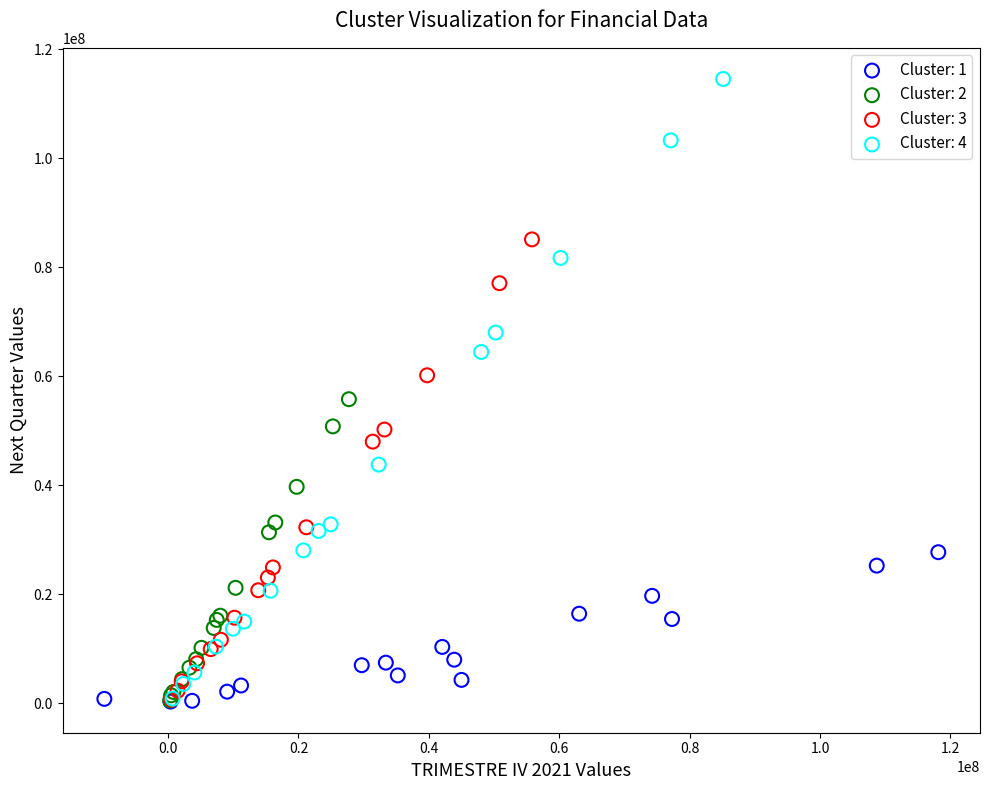

Which series has the widest spread of Y values?

Cluster: 4